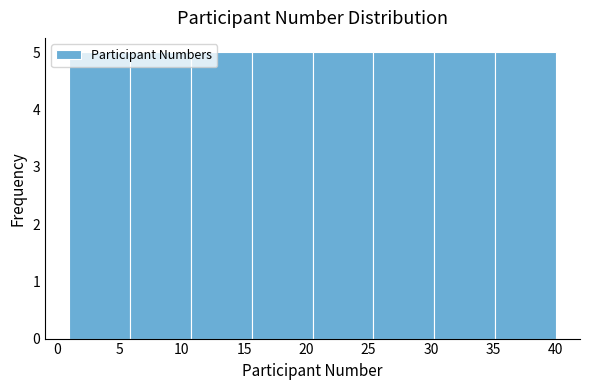

Reading left to right, list every bar in this chart as the range it spans on the x-axis followed by its height. Neither the bar edges nor the heights are printed on the chart, so give them approximately, as read against the axes.

1.0 to 6.0: 5
6.0 to 11.0: 5
11.0 to 15.5: 5
15.5 to 20.5: 5
20.5 to 25.5: 5
25.5 to 30.5: 5
30.5 to 35.0: 5
35.0 to 40.0: 5